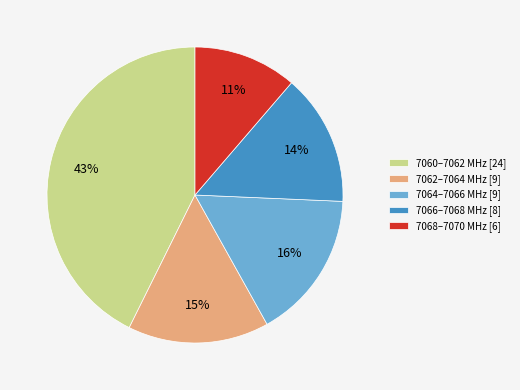

To the nearest percent, what is the average slice percentage?

20%